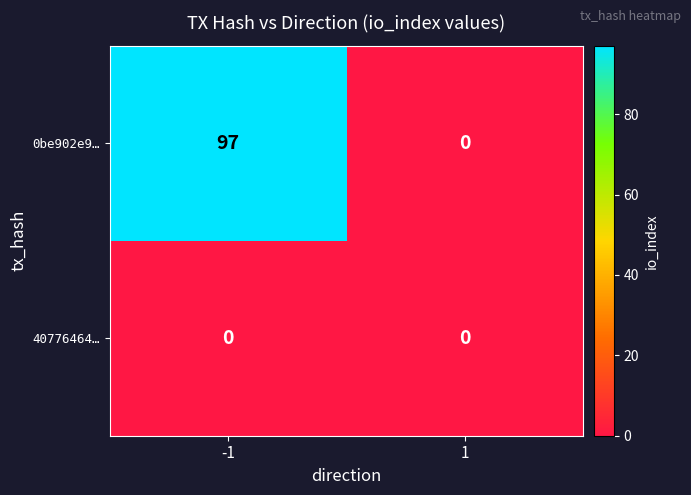

What is the total value across all series at -1?

97